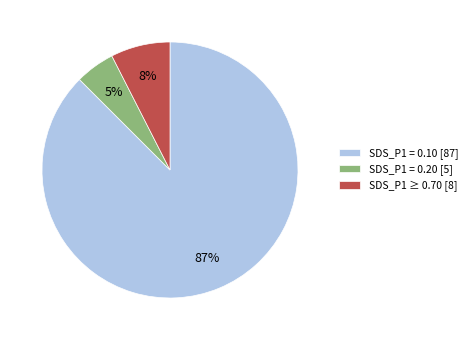

The SDS_P1 = 0.10 [87] slice represents 97% of the pie. True or false?

False